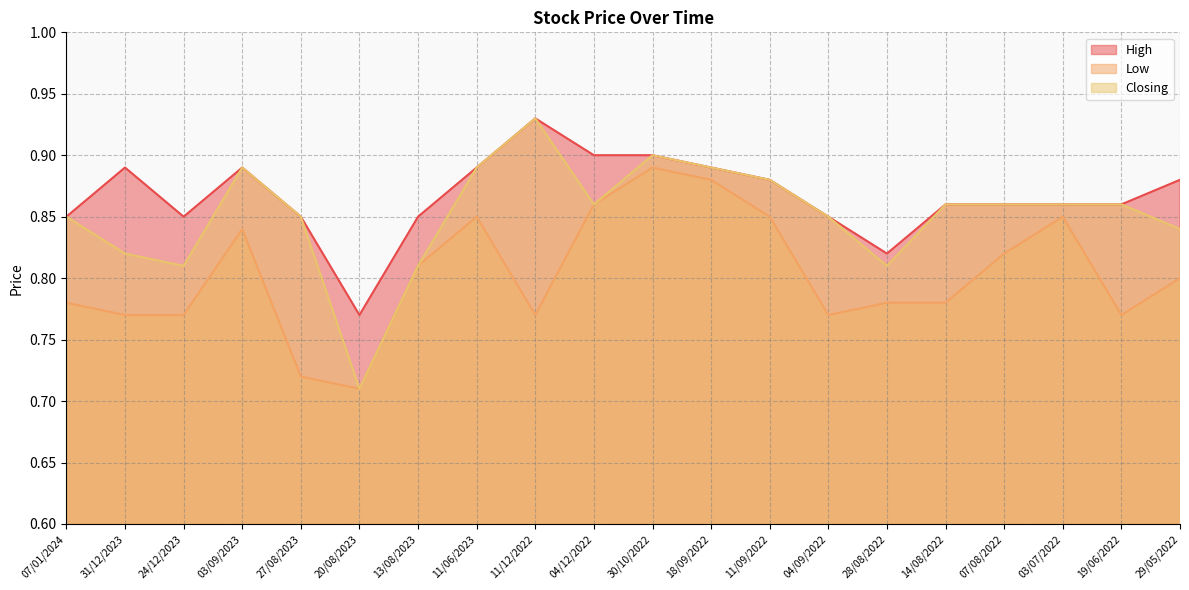

Read the Closing value at 03/07/2022.

0.9